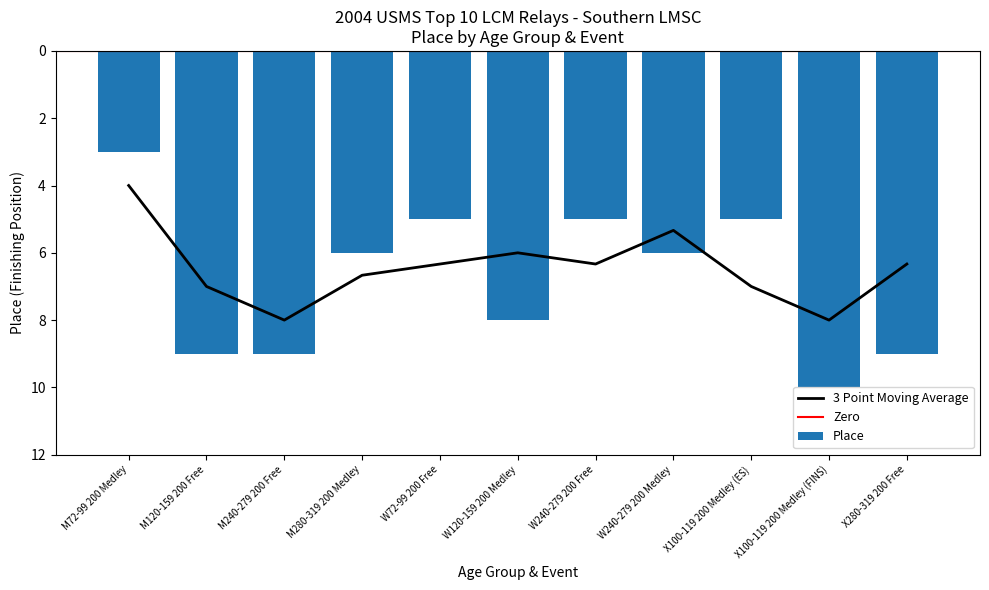

Reading right to left, extract all data points from this chart.

X280-319 200 Free=9	X100-119 200 Medley (FINS)=10	X100-119 200 Medley (ES)=5	W240-279 200 Medley=6	W240-279 200 Free=5	W120-159 200 Medley=8	W72-99 200 Free=5	M280-319 200 Medley=6	M240-279 200 Free=9	M120-159 200 Free=9	M72-99 200 Medley=3